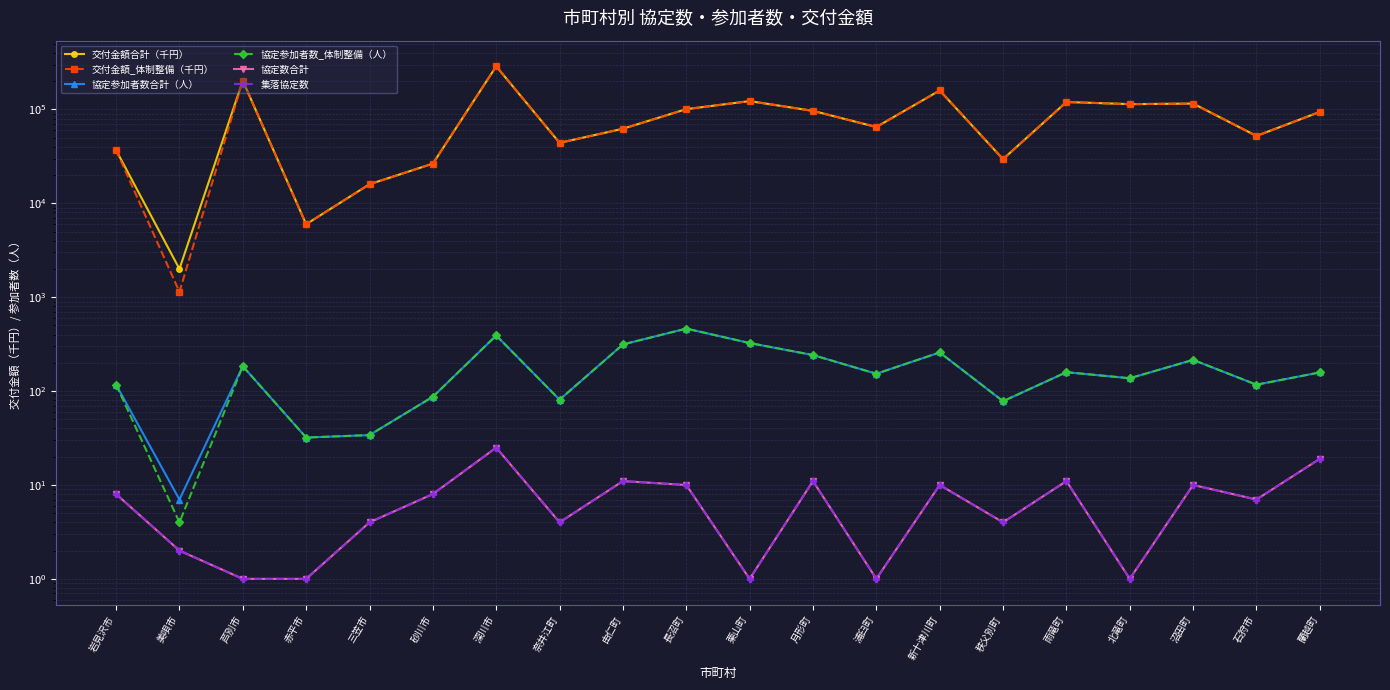

What is the label of the 4th point from the left?

赤平市